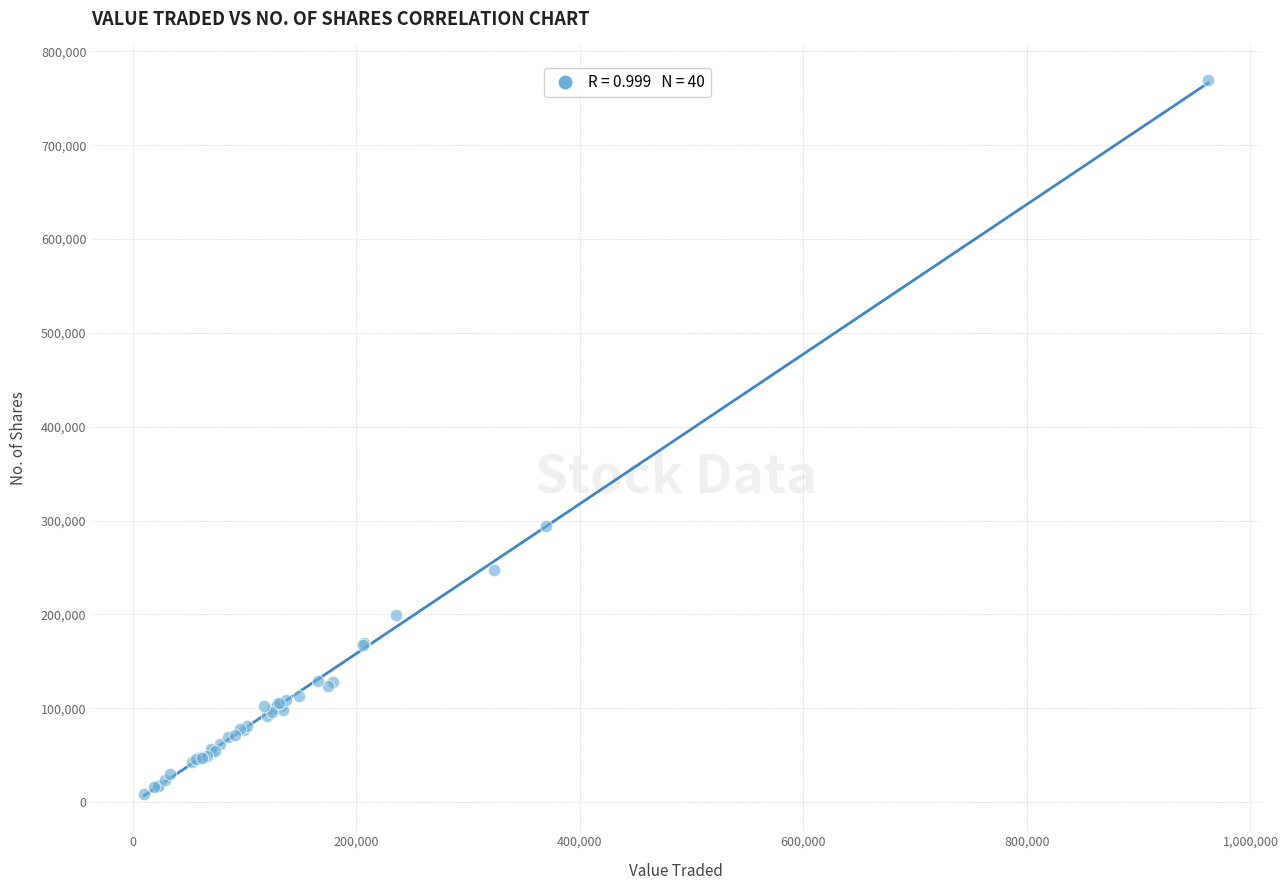

What Y value in the scatter plot is closest to 388787?

294023